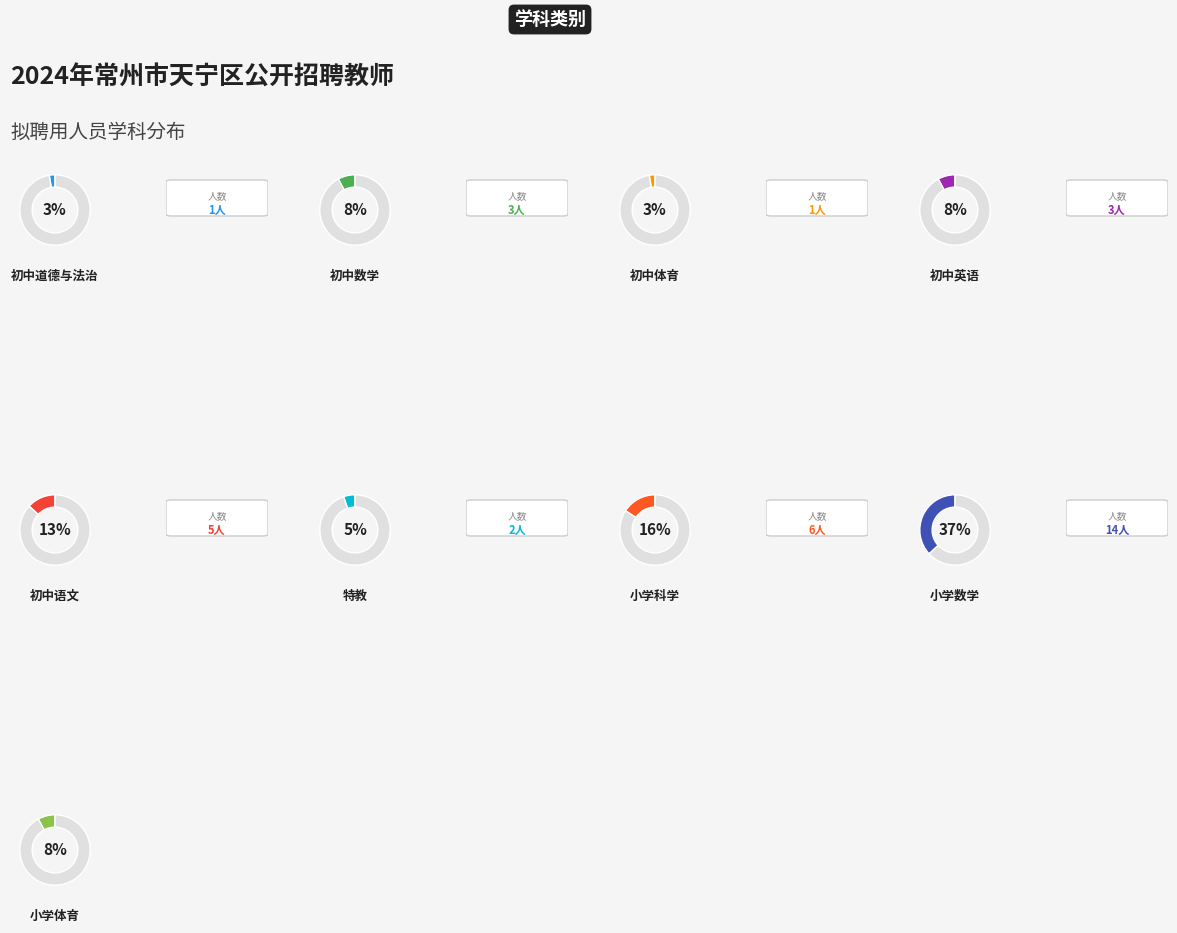

Rank the categories by value from highest to lowest.

小学数学, 小学科学, 初中语文, 初中数学, 初中英语, 小学体育, 特教, 初中道德与法治, 初中体育